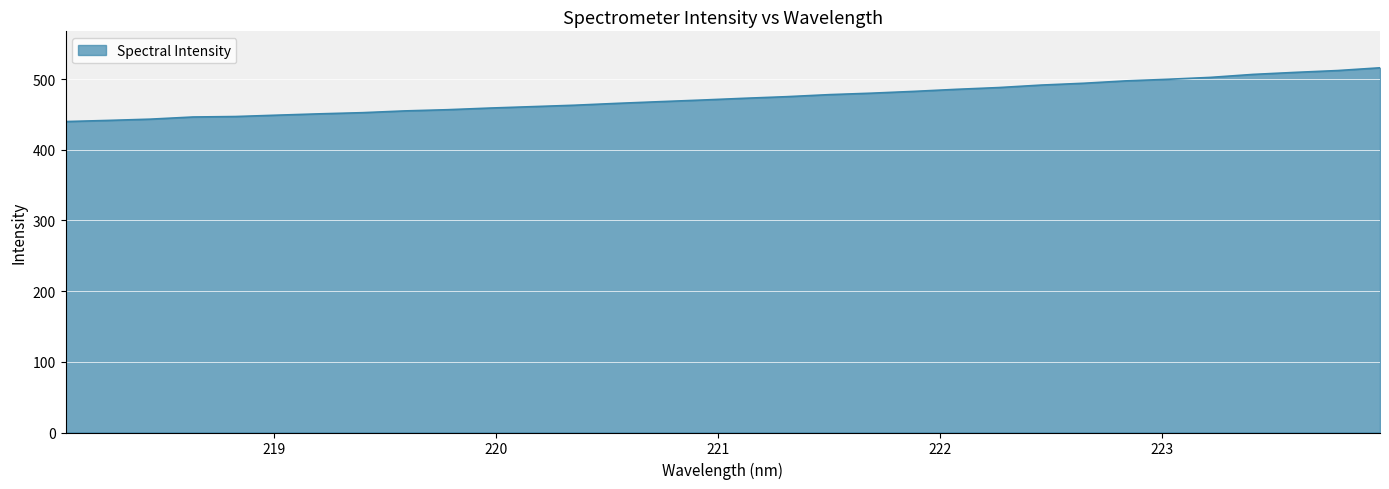

What is the difference between the maximum and minimum values?

76.1